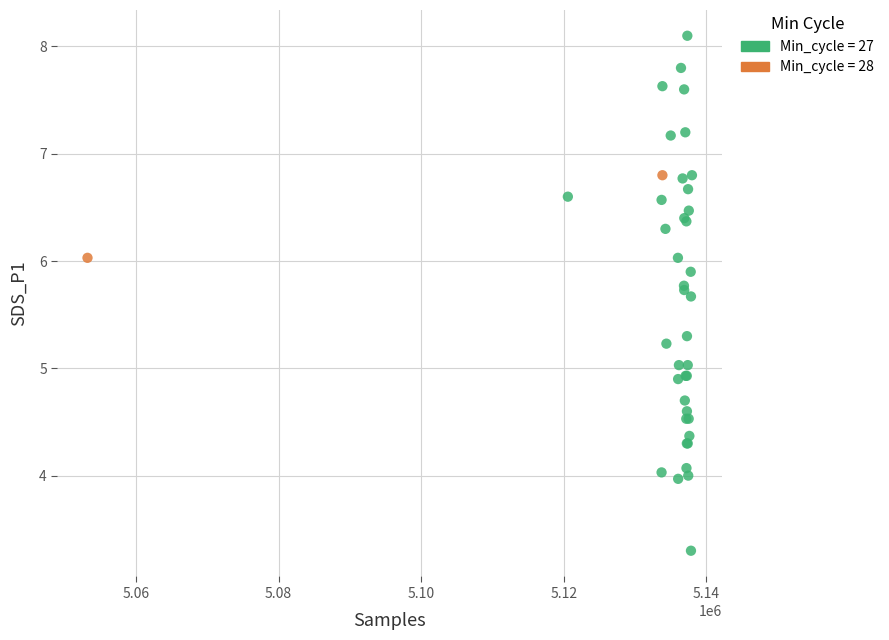

What are all the series names shown in the legend?

Min_cycle = 27, Min_cycle = 28